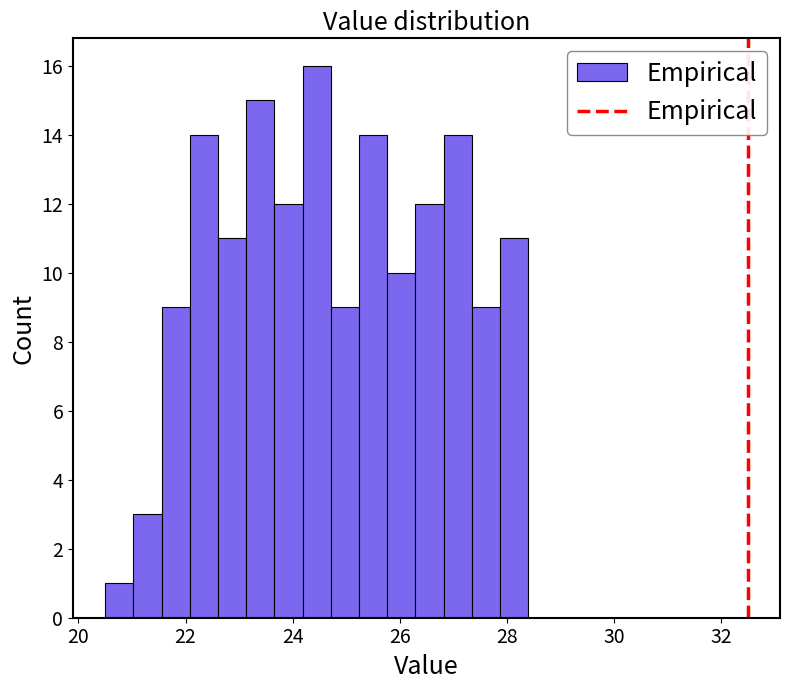

Read against the x-axis, roughly where is the centre of the tallest bar?

24.4